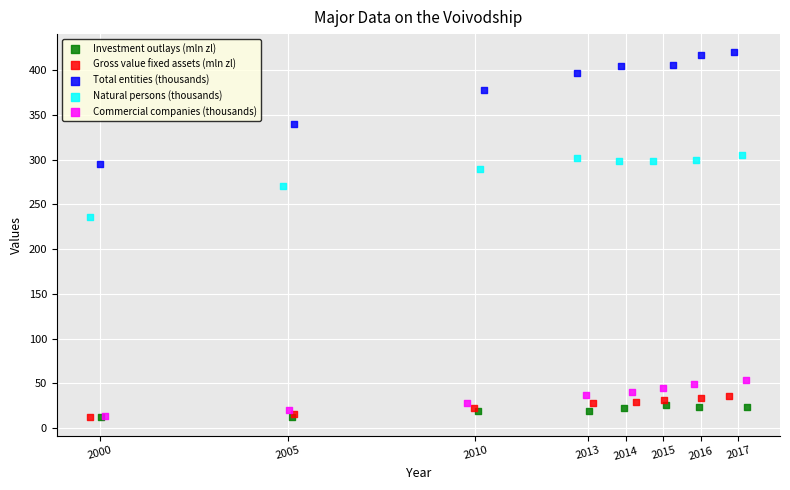

Which series reaches the maximum Y coordinate?

Total entities (thousands)